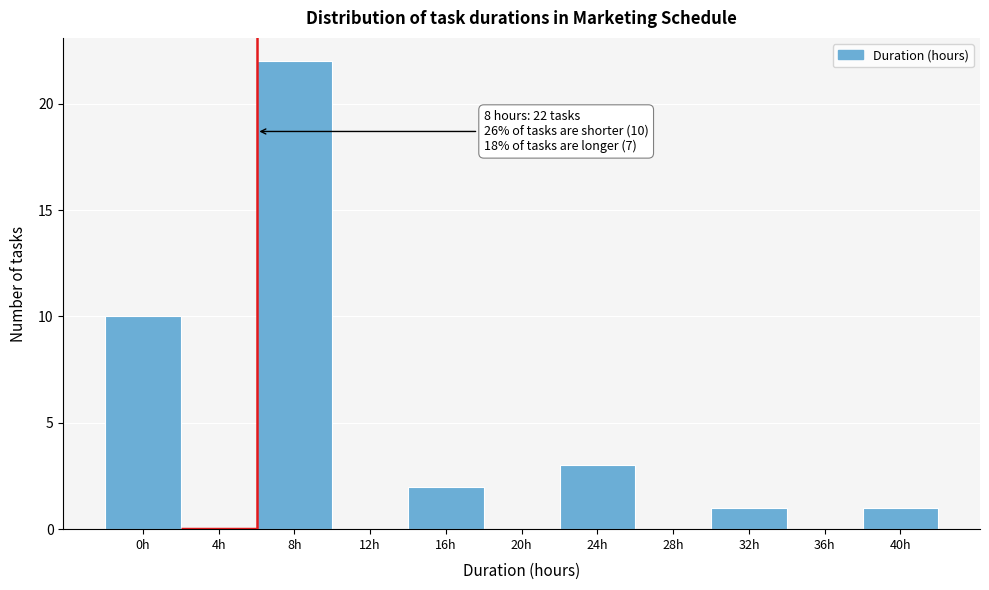

Reading left to right, transcribe all the data shown in this chart.

0h=10	4h=0	8h=22	12h=0	16h=2	20h=0	24h=3	28h=0	32h=1	36h=0	40h=1